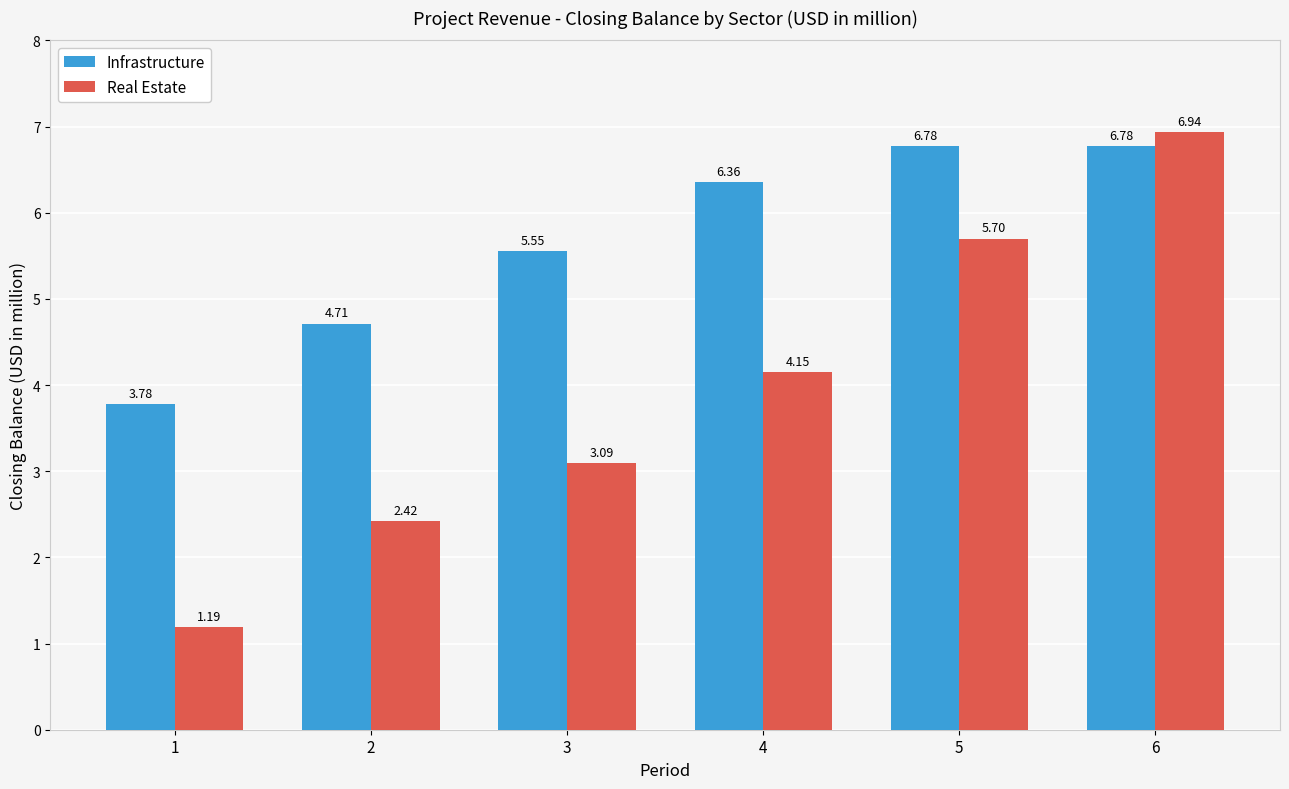

At which label does Infrastructure reach its minimum?

1